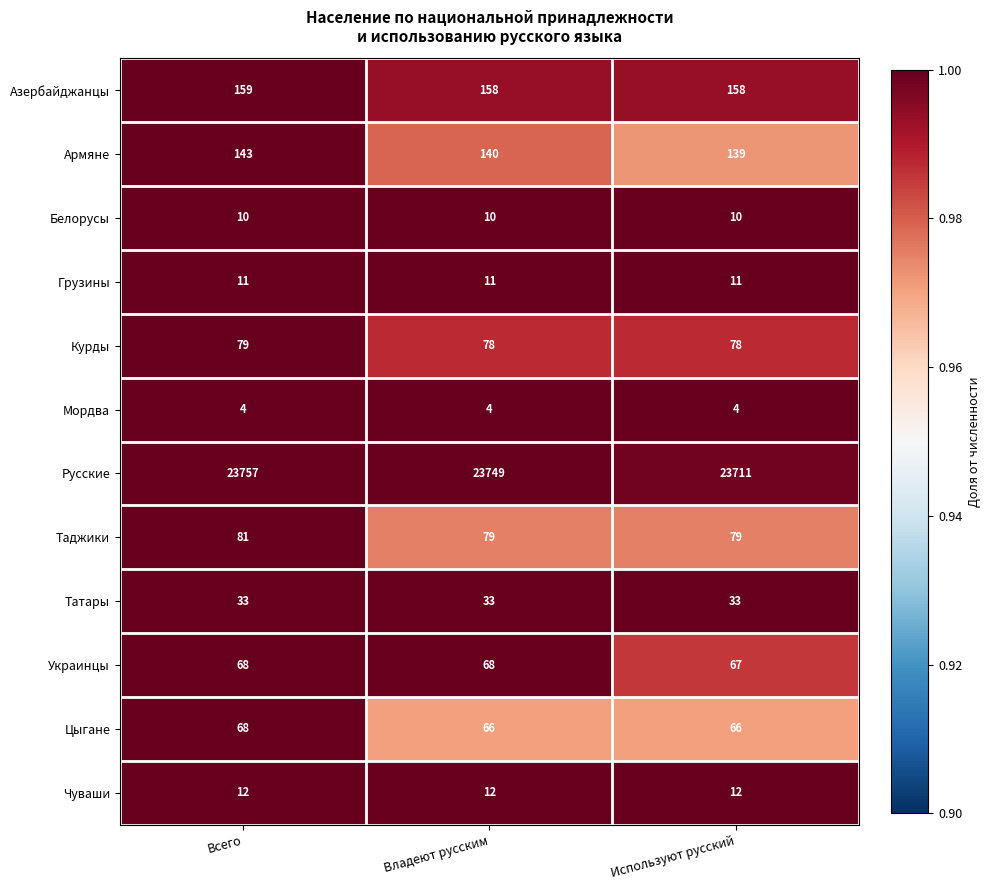

Where is Русские nearest to the value 23734?

Владеют русским